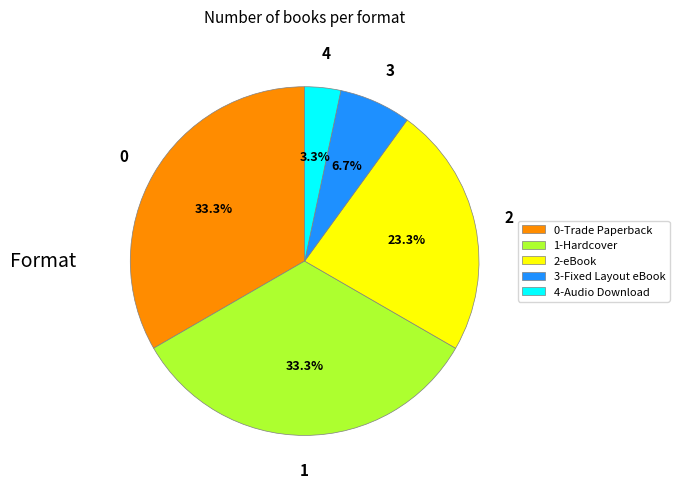

Which has a higher value, 0-Trade Paperback or 4-Audio Download?

0-Trade Paperback